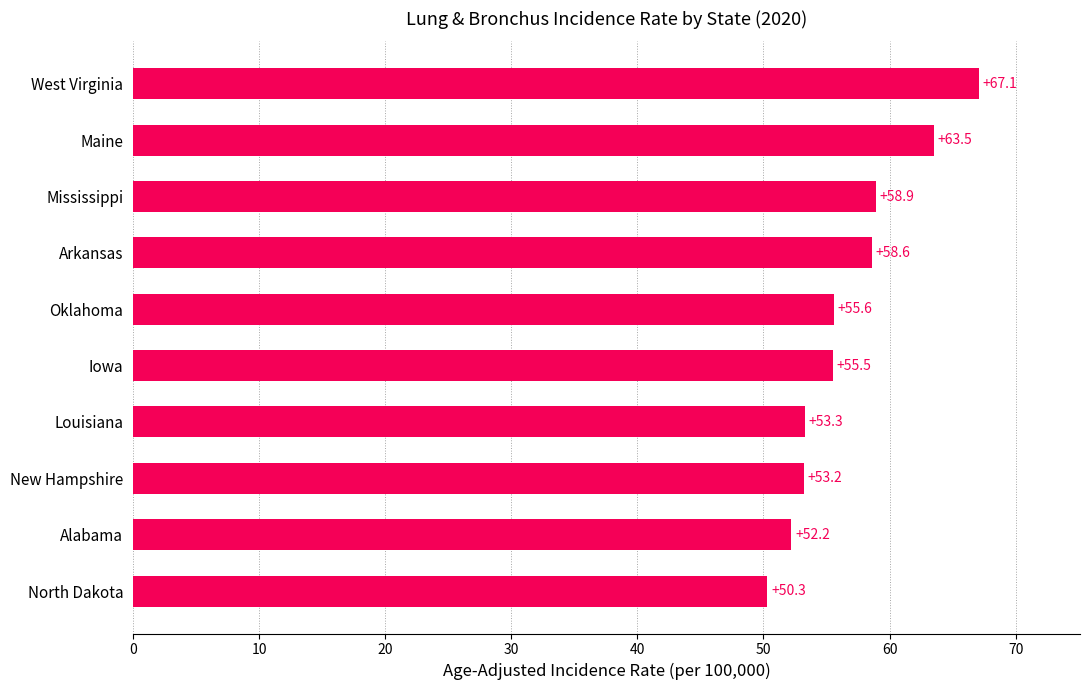

At which label is the value closest to 58?

Arkansas